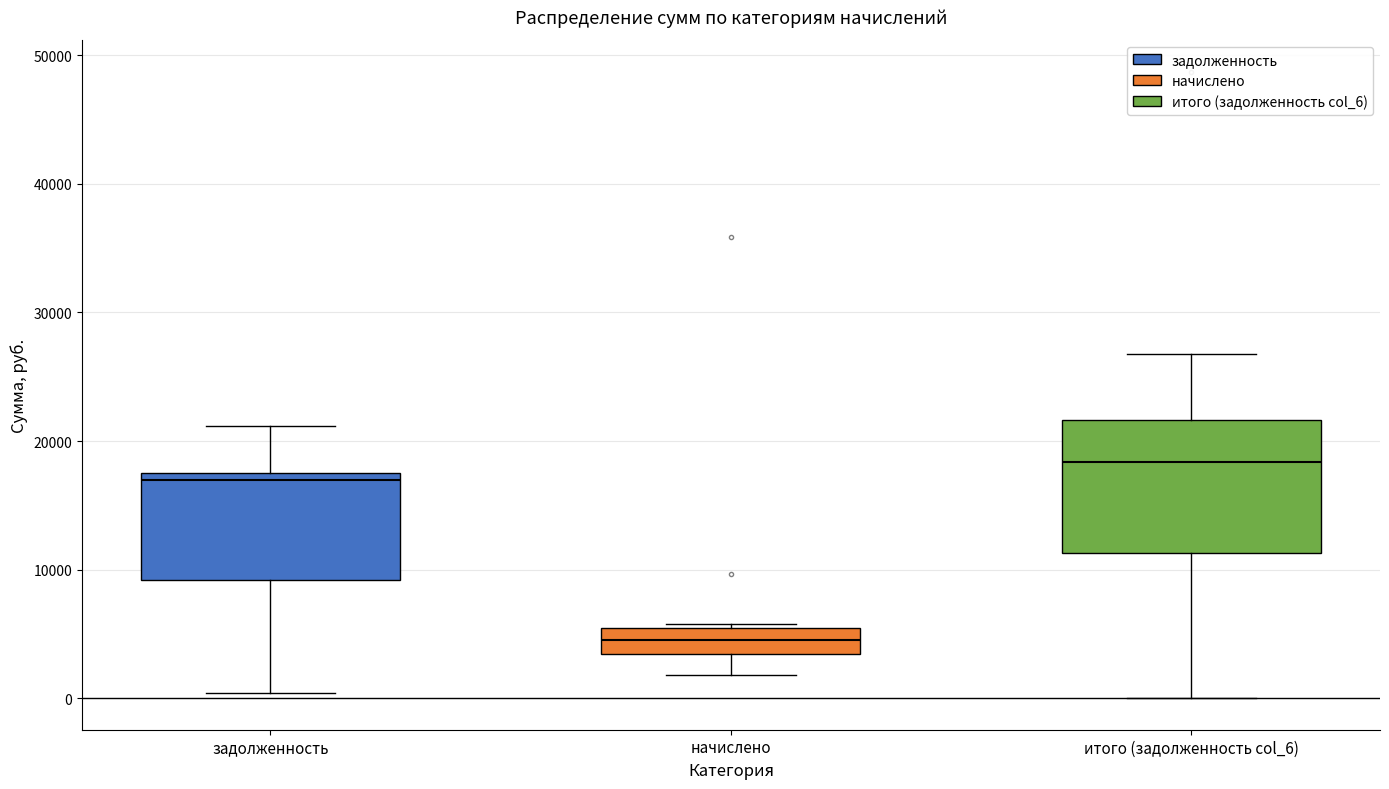

Which box's median line is the highest?

итого (задолженность col_6)